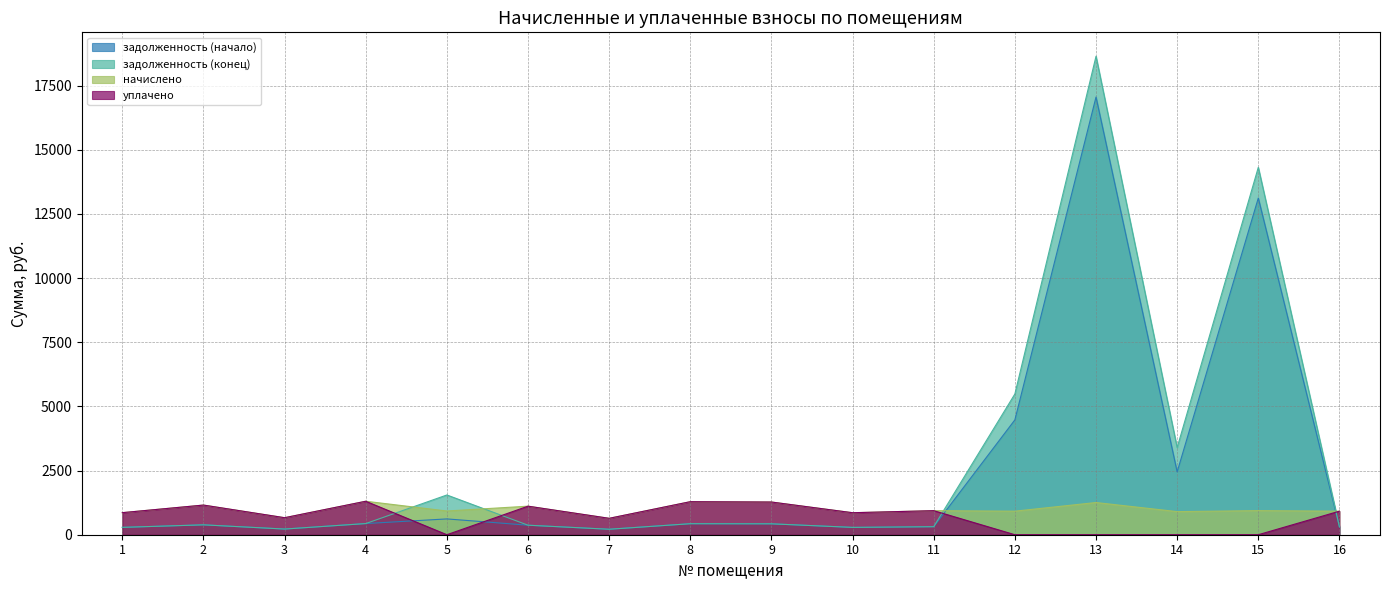

Is the value of задолженность (конец) at 4 greater than the value of начислено at 16?

No